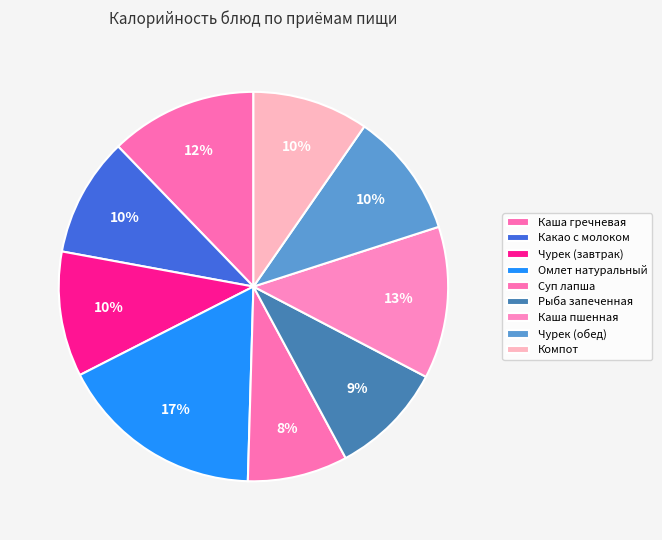

Does Чурек (завтрак) account for over 50% of the chart?

No